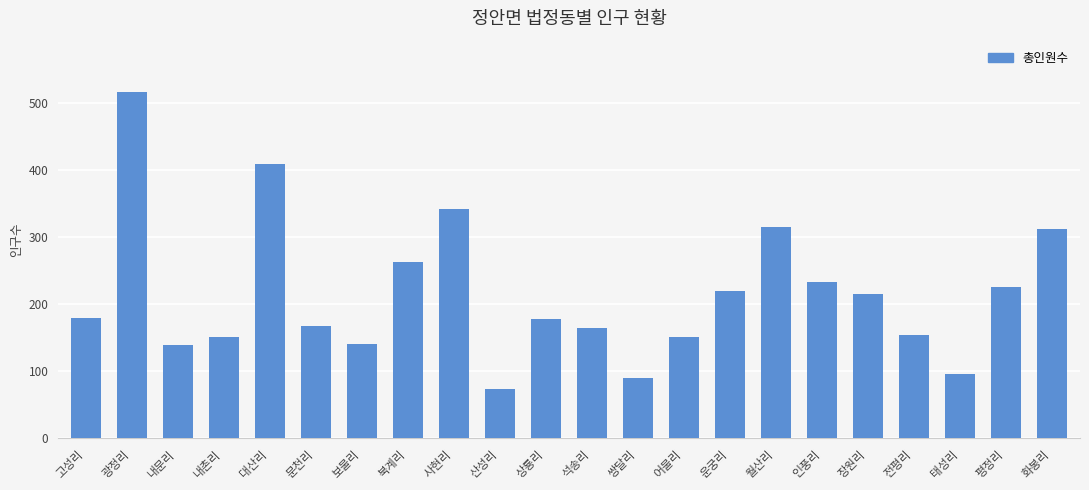

What value does the data have at 보물리, to the nearest 10?

140